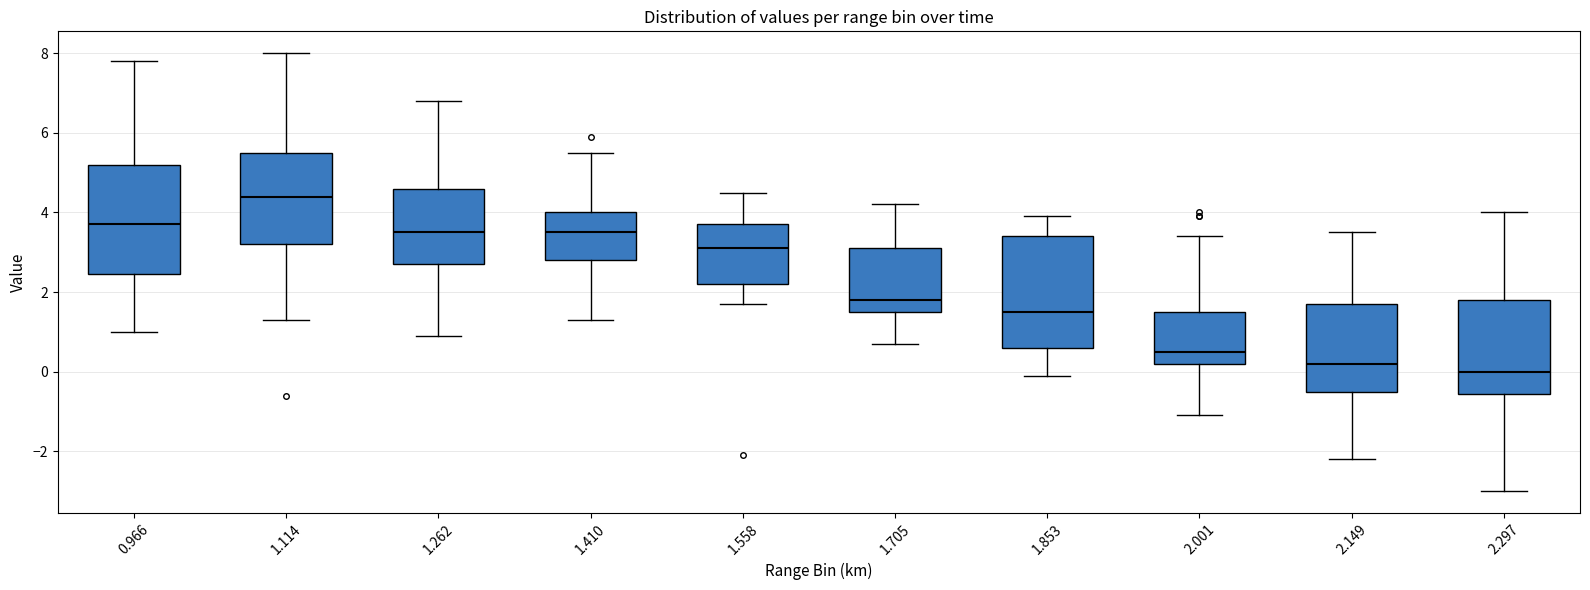

Reading left to right, read every box against the y-axis: the position of its median line, the range the box covers, and the ends of its whiskers. The values are not printed on the chart, so give them approximately, as read against the axis.

0.966: median 3.8, box 2.4 to 5.2, whiskers 1.0 to 7.8
1.114: median 4.4, box 3.2 to 5.6, whiskers 1.4 to 8.0
1.262: median 3.6, box 2.8 to 4.6, whiskers 1.0 to 6.8
1.410: median 3.6, box 2.8 to 4.0, whiskers 1.4 to 5.6
1.558: median 3.2, box 2.2 to 3.8, whiskers 1.8 to 4.6
1.705: median 1.8, box 1.6 to 3.2, whiskers 0.8 to 4.2
1.853: median 1.6, box 0.6 to 3.4, whiskers 0.0 to 4.0
2.001: median 0.6, box 0.2 to 1.6, whiskers -1.0 to 3.4
2.149: median 0.2, box -0.4 to 1.8, whiskers -2.2 to 3.6
2.297: median 0.0, box -0.6 to 1.8, whiskers -3.0 to 4.0